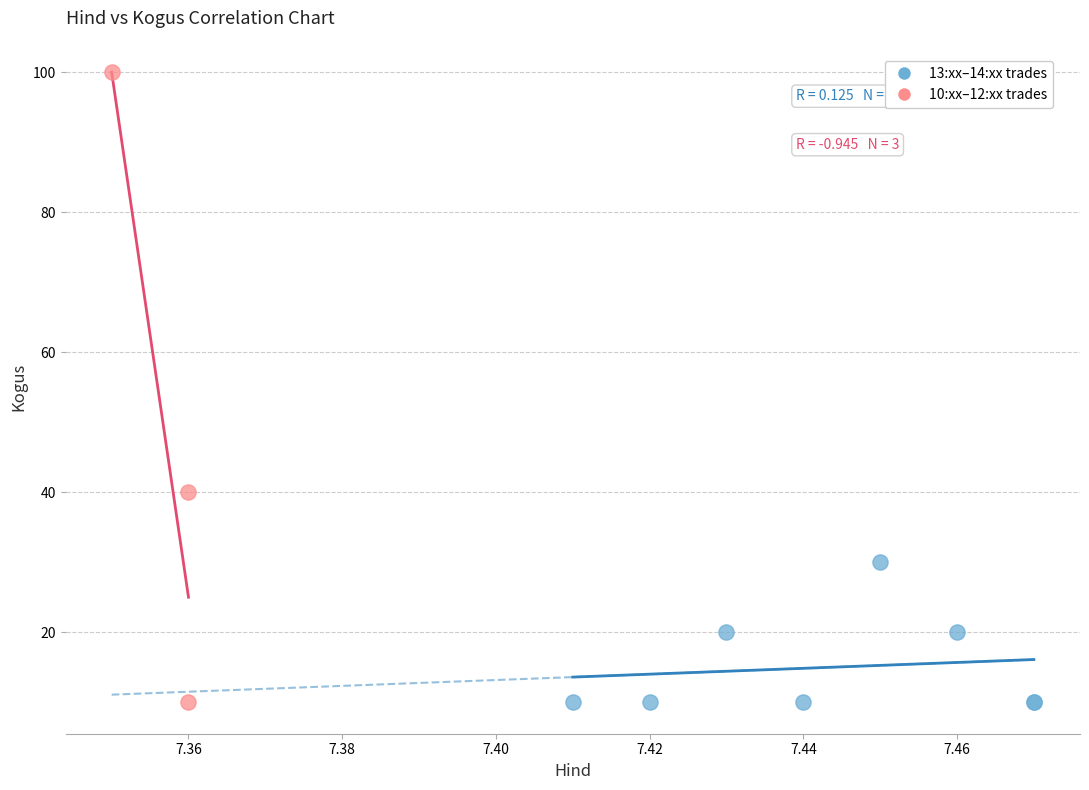

Which series has the largest Y range (max minus min)?

10:xx–12:xx trades